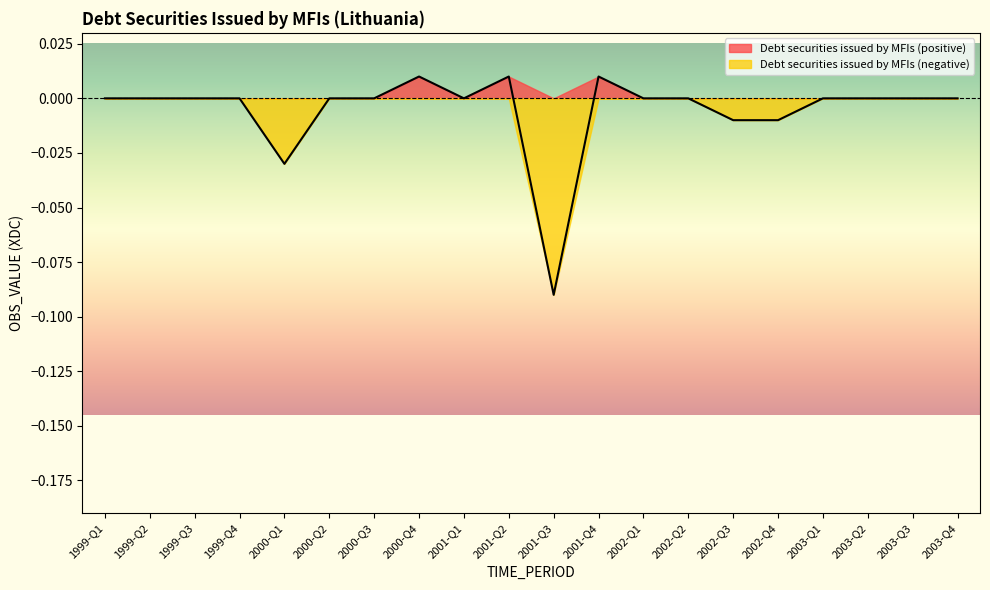

Does the chart have visible grid lines?

No